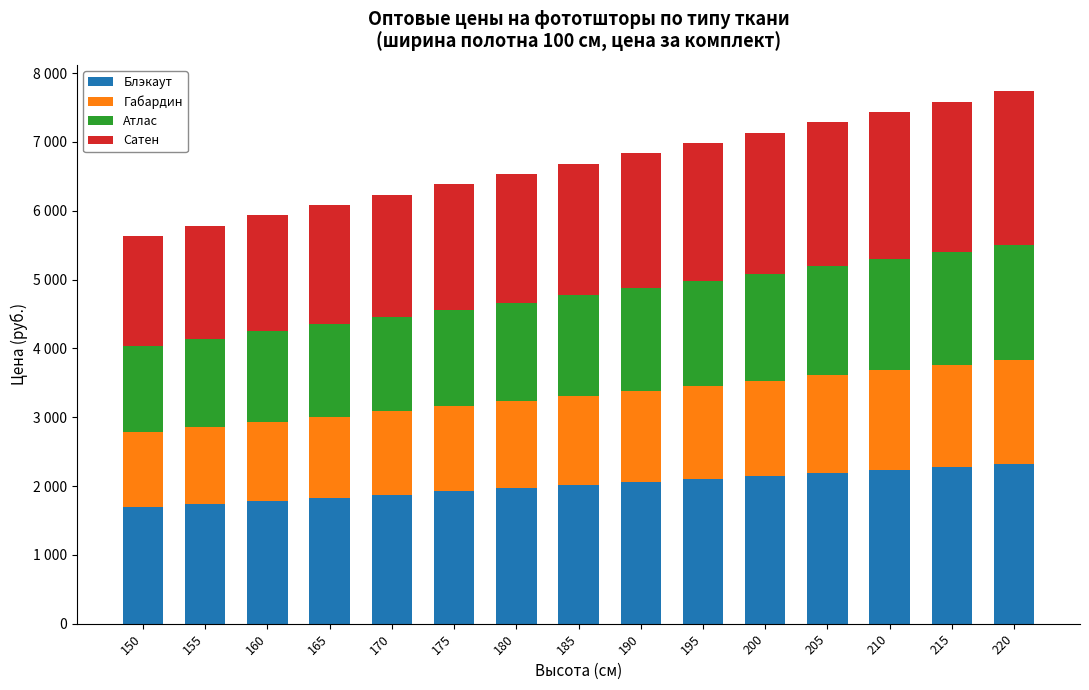

What is the difference between the maximum and second lowest values in the Габардин series?

390.0